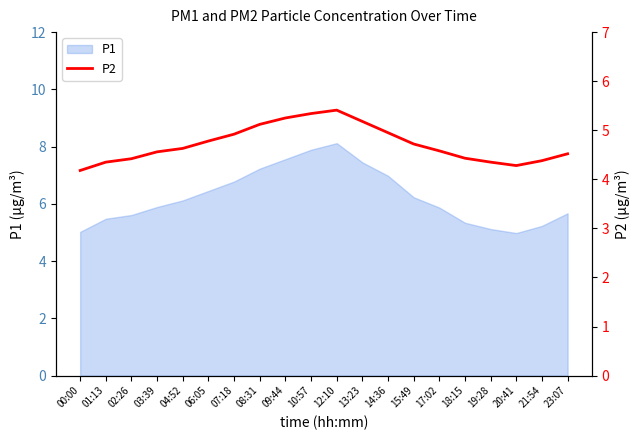

The value of P1 at 09:44 is 11.2. True or false?

False